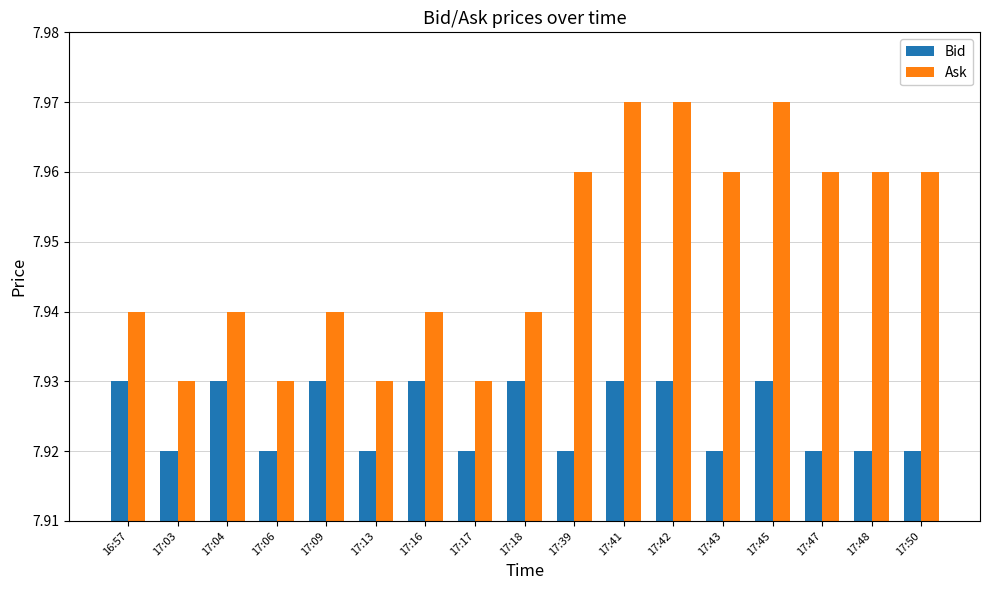

Is it true that Ask equals 4.9 at 17:42?

False